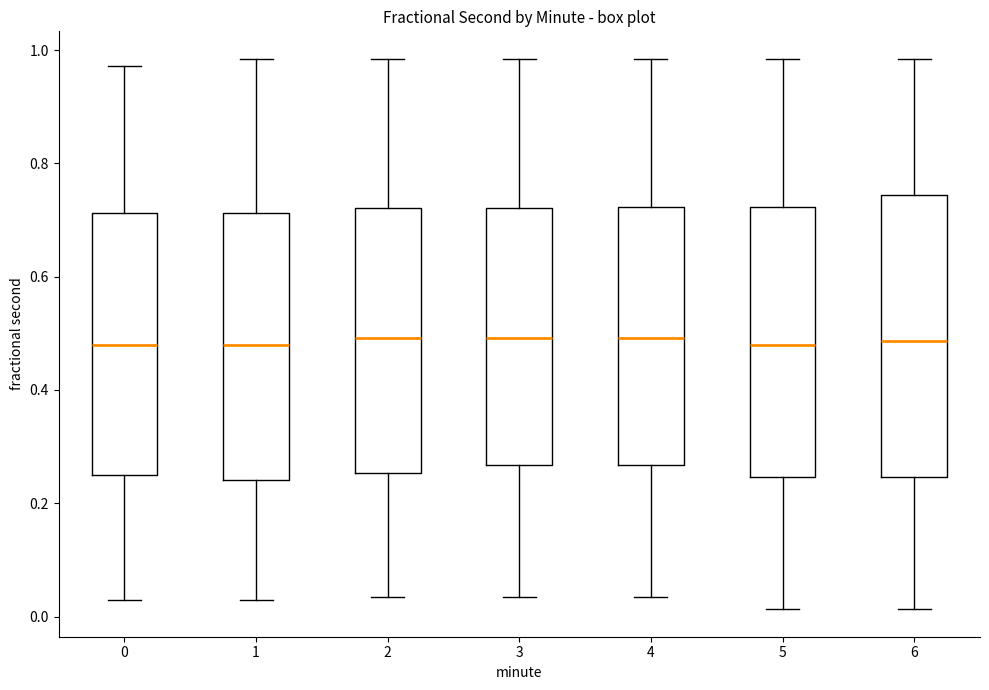

Reading left to right, transcribe this box plot: for each box, give where its median line is, the range the box spans, and where its two whiskers end, as read against the y-axis. The values are not printed on the chart, so give them approximately, as read against the axis.

0: median 0.48, box 0.26 to 0.72, whiskers 0.02 to 0.98
1: median 0.48, box 0.24 to 0.72, whiskers 0.02 to 0.98
2: median 0.50, box 0.26 to 0.72, whiskers 0.04 to 0.98
3: median 0.50, box 0.26 to 0.72, whiskers 0.04 to 0.98
4: median 0.50, box 0.26 to 0.72, whiskers 0.04 to 0.98
5: median 0.48, box 0.24 to 0.72, whiskers 0.02 to 0.98
6: median 0.48, box 0.24 to 0.74, whiskers 0.02 to 0.98